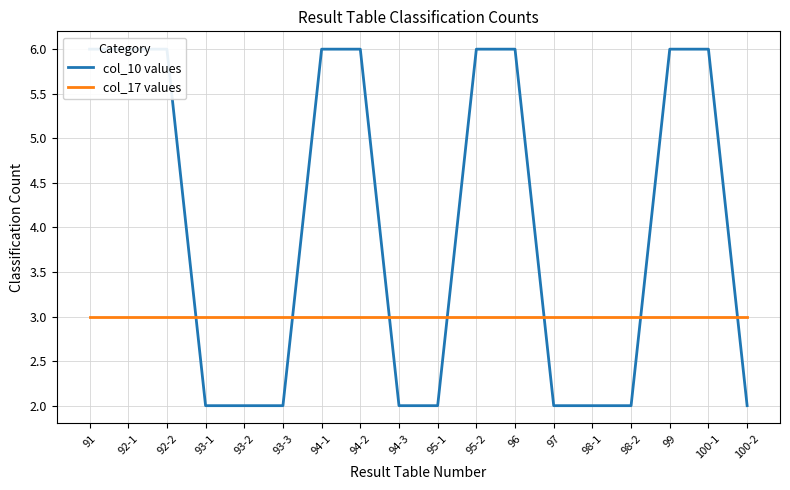

What is the value of the col_10 values point at the 7th from the left?

6